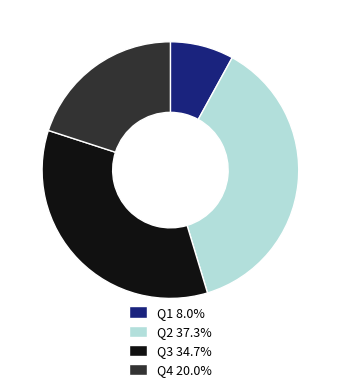

Rank the categories by value from lowest to highest.

Q1, Q4, Q3, Q2